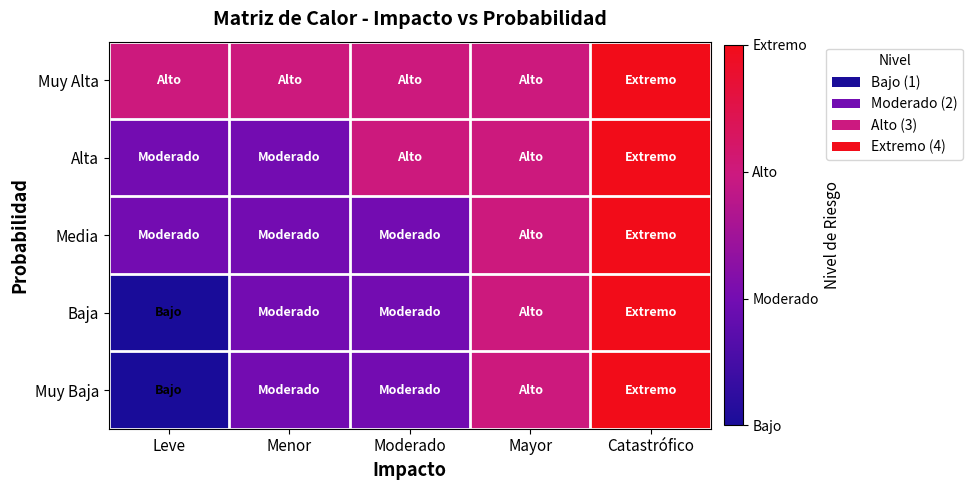

At which category is the sum across all series the highest?

Catastrófico